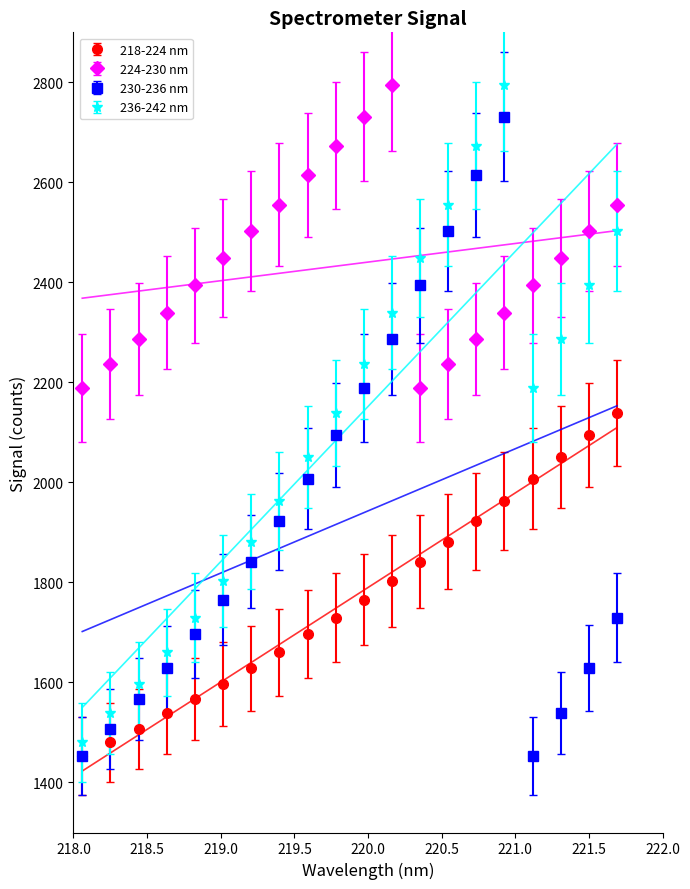

True or false: 230-236 nm has a value of 2731.2 at 15.

True